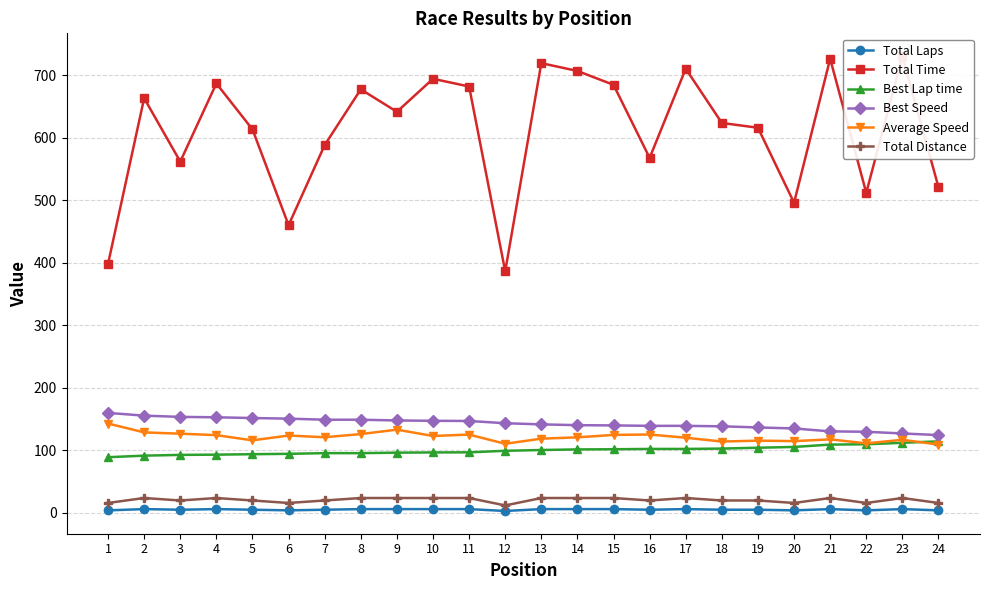

Which series changed the most between 2 and 20?

Total Time